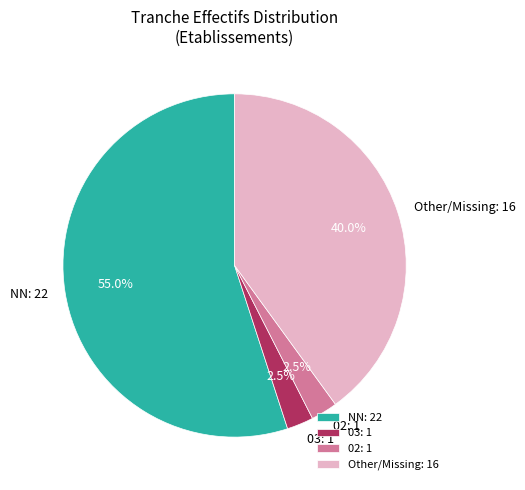

Is the sum of NN and 03 greater than half?

Yes